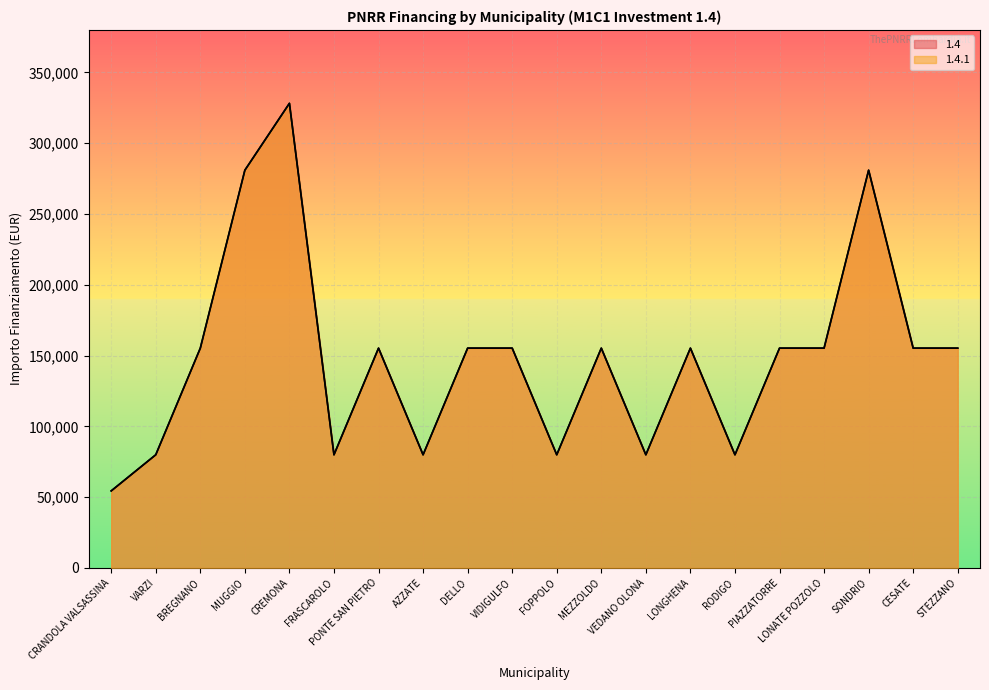

How many values in the 1.4 series exceed 155234?

3